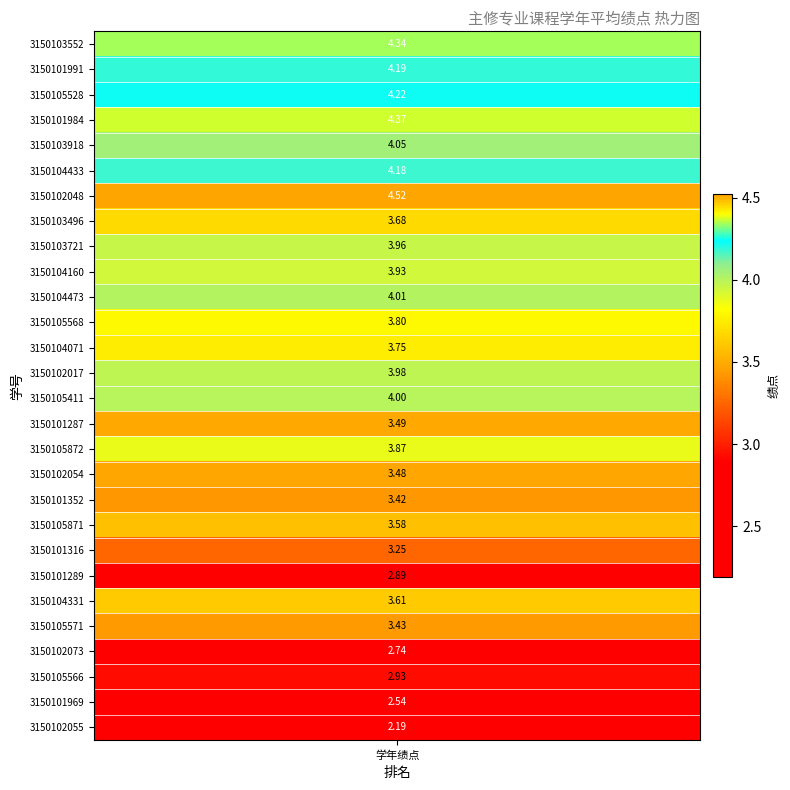

The value at 20 is 3.6. True or false?

True